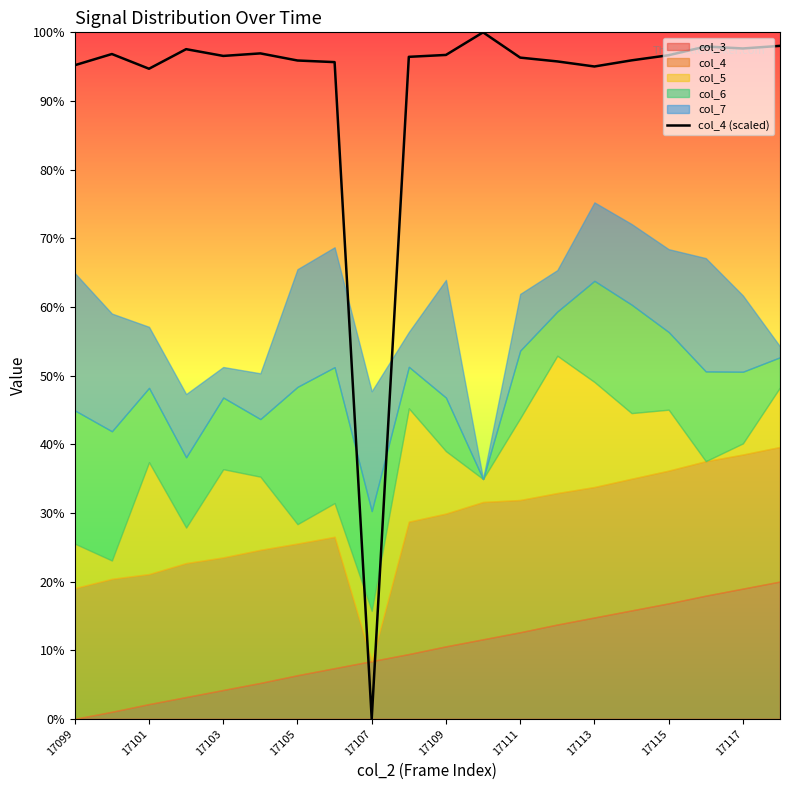

Reading right to left, transcribe all the data shown in this chart.

98.0	97.7	97.9	96.7	95.9	95.0	95.8	96.3	100.0	96.7	96.4	0.0	95.7	95.9	96.9	96.6	97.5	94.7	96.8	95.2